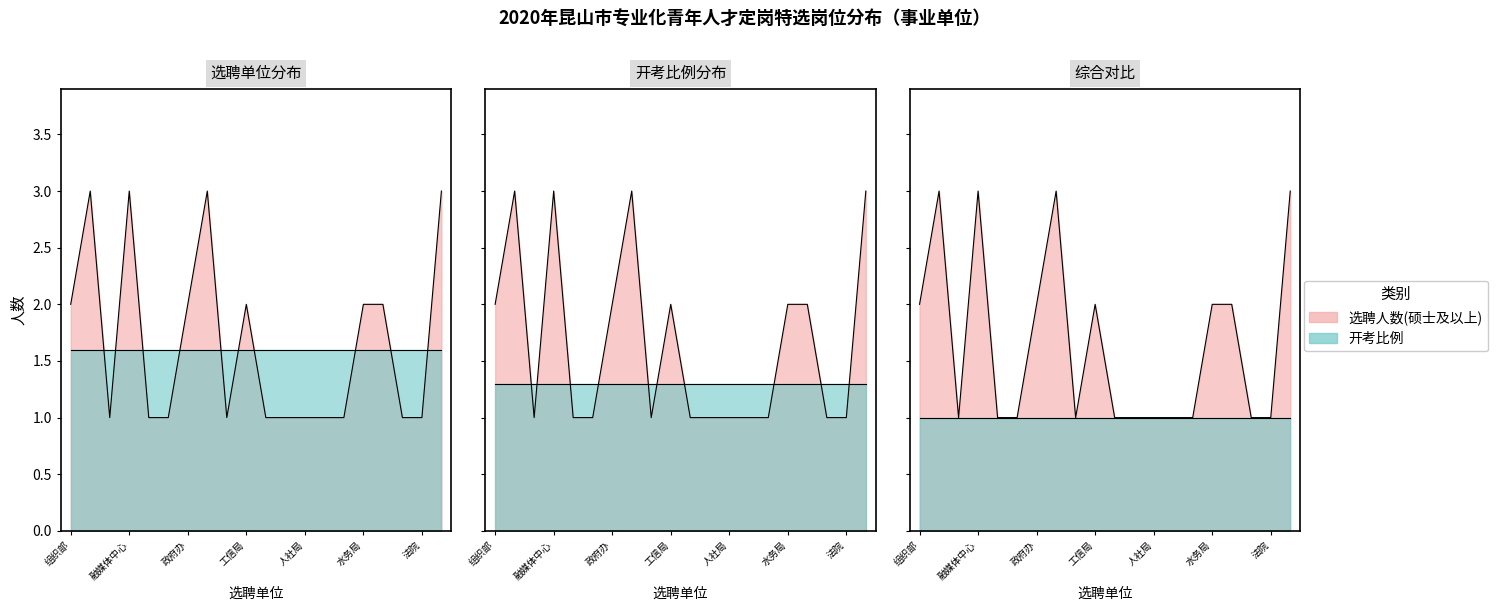

What is the label of the 15th point from the left?

交通局